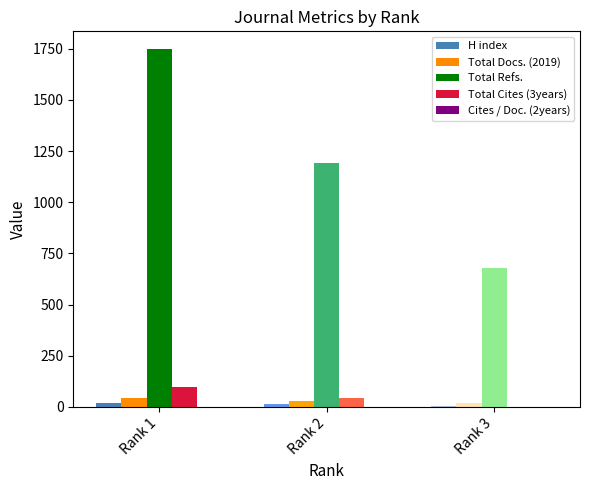

How many categories are shown in the chart?

3